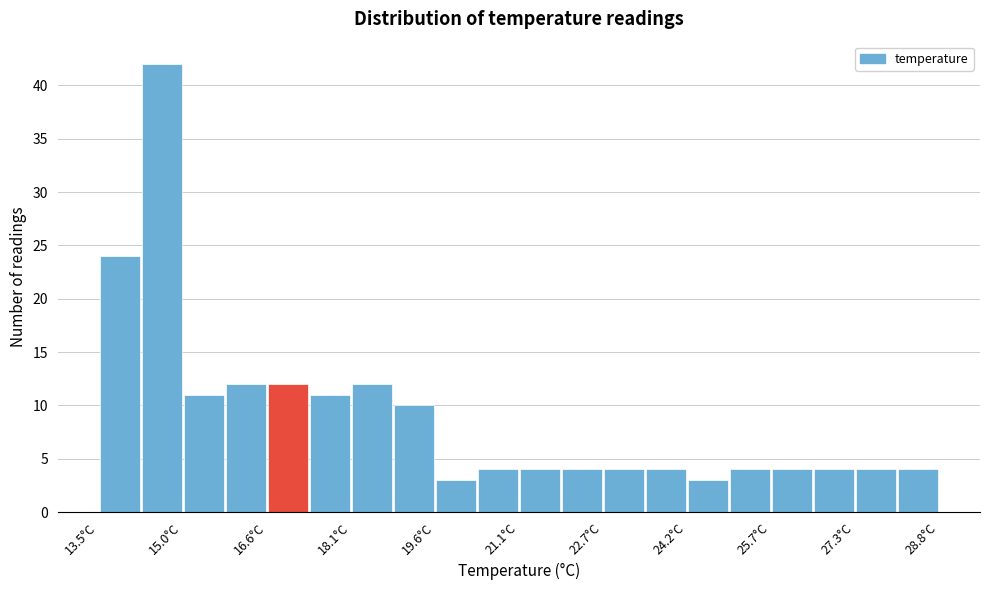

Around what value on the x-axis is the tallest bar? Give the approximate position of its centre, as read against the axis.

14.6